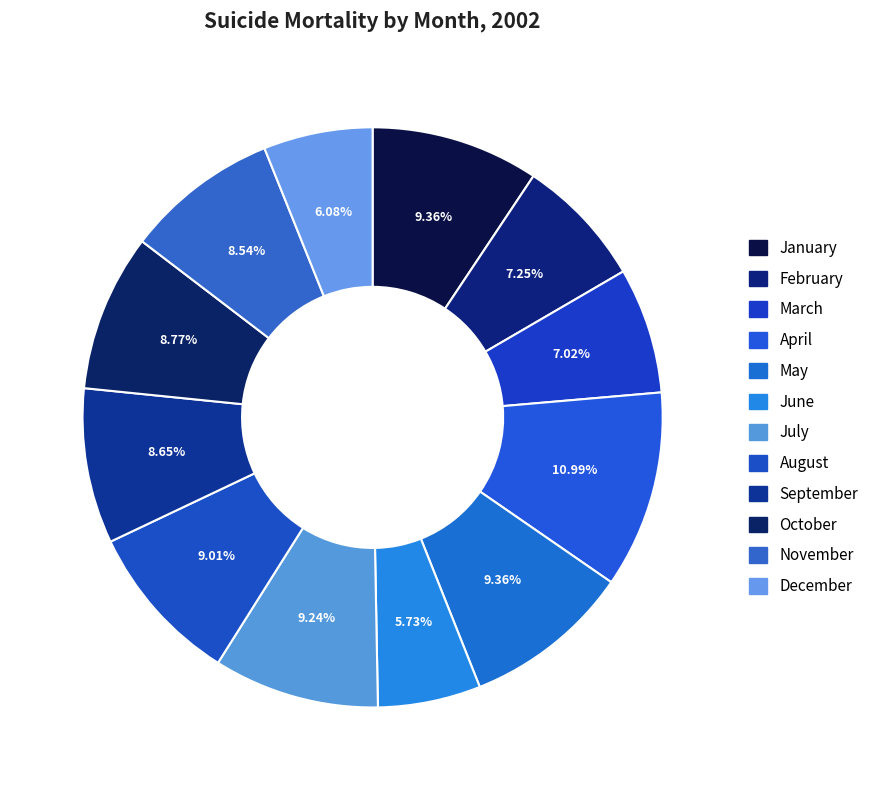

The May slice represents 18% of the pie. True or false?

False